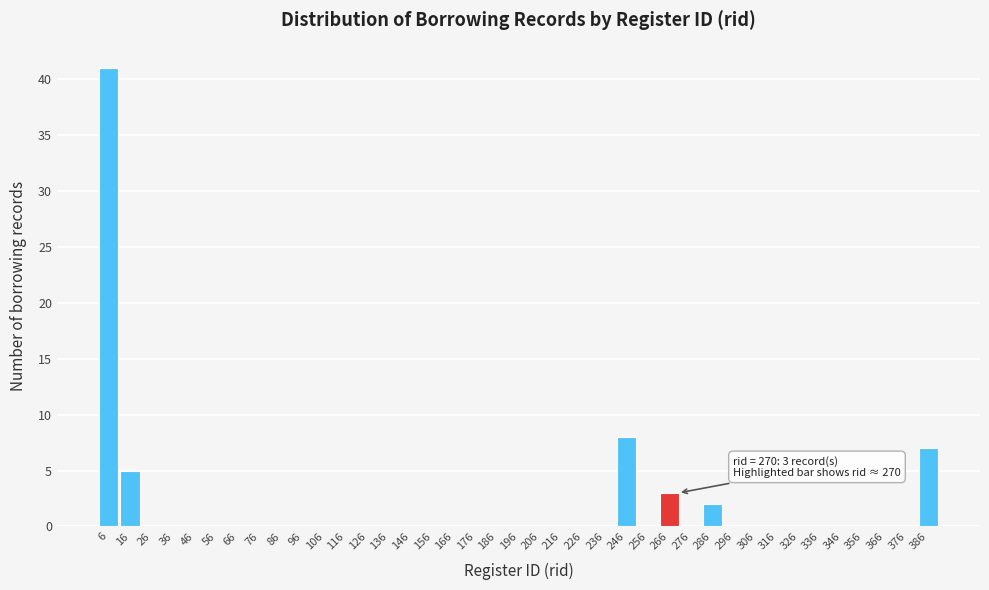

What is the greatest value displayed?

41